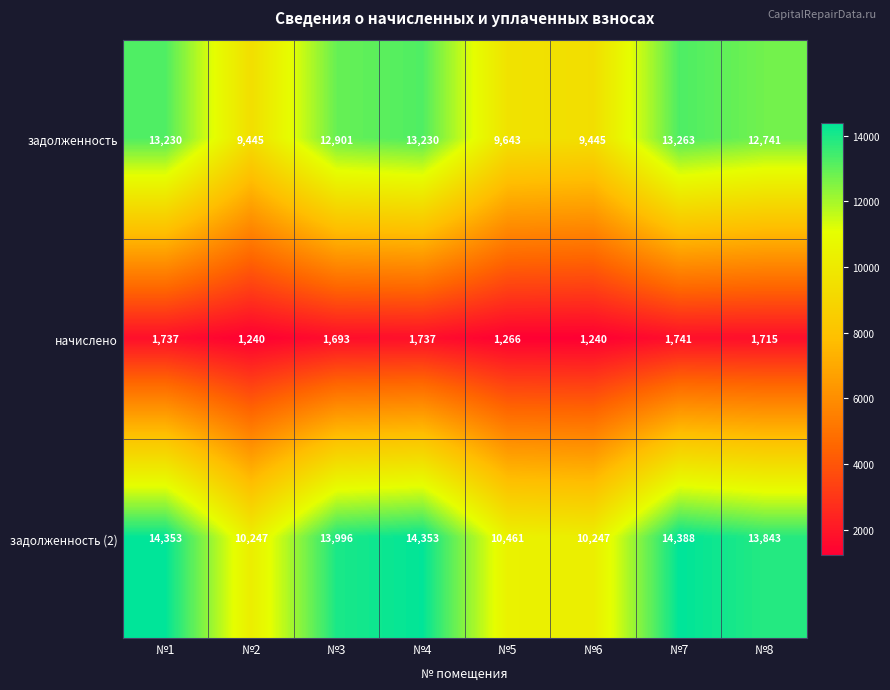

Reading left to right, list all the values displayed in this chart.

задолженность: 13230	9445	12901	13230	9643	9445	13263	12741
начислено: 1737	1240	1693	1737	1266	1240	1741	1715
задолженность (2): 14353	10247	13996	14353	10461	10247	14388	13843